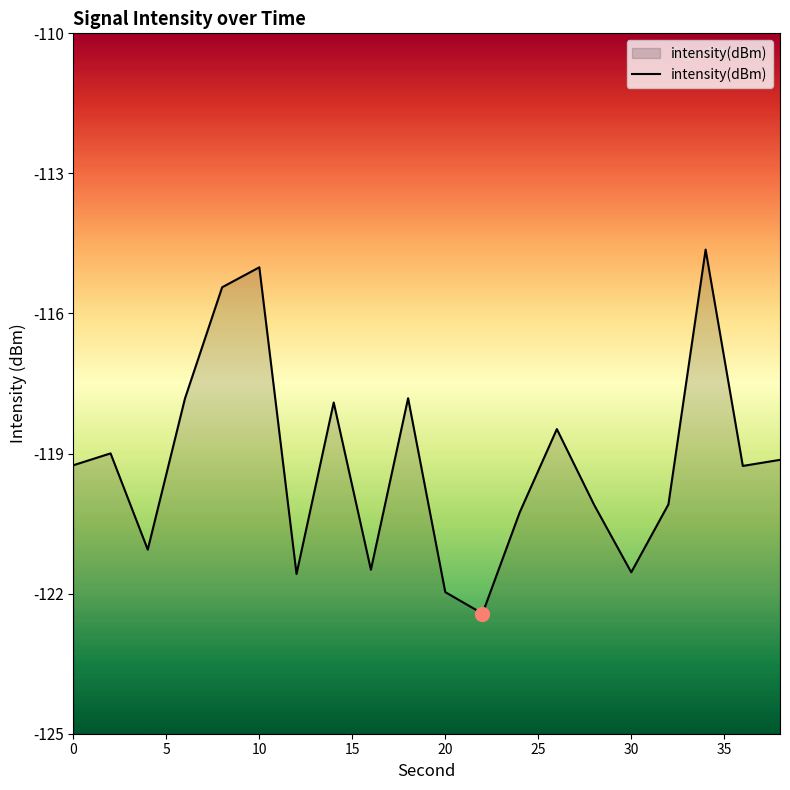

What is the greatest value displayed?

-114.6